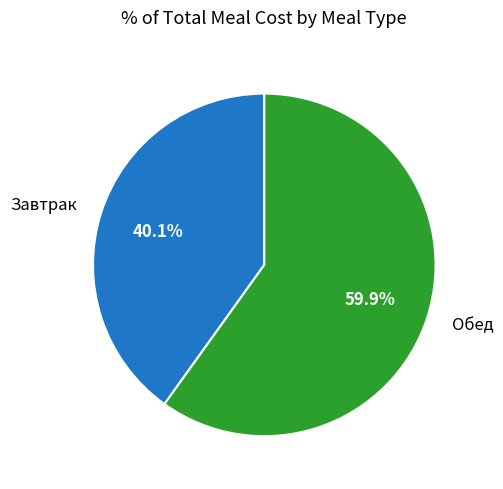

Is there any slice that represents more than half of the pie?

Yes